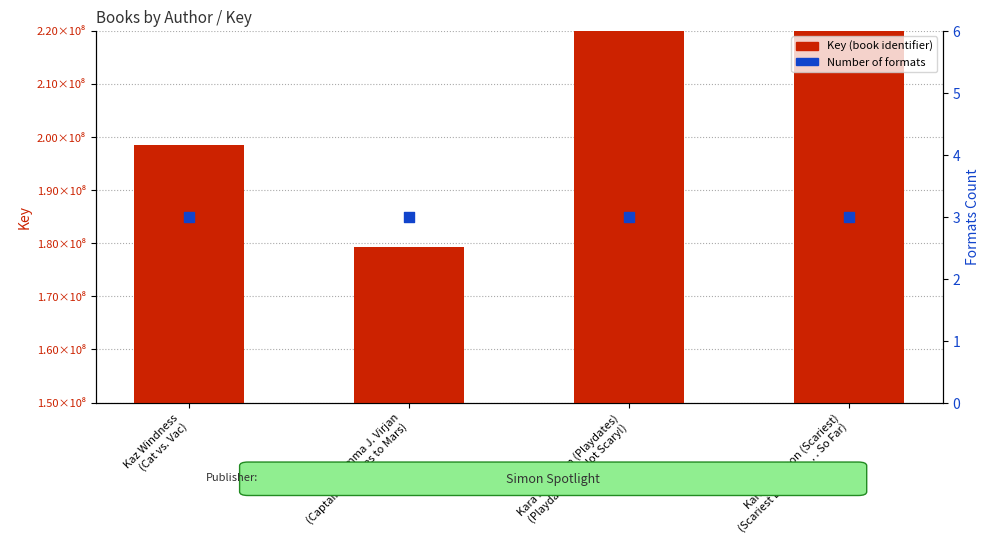

Which series has the largest Y range (max minus min)?

Key (book identifier)